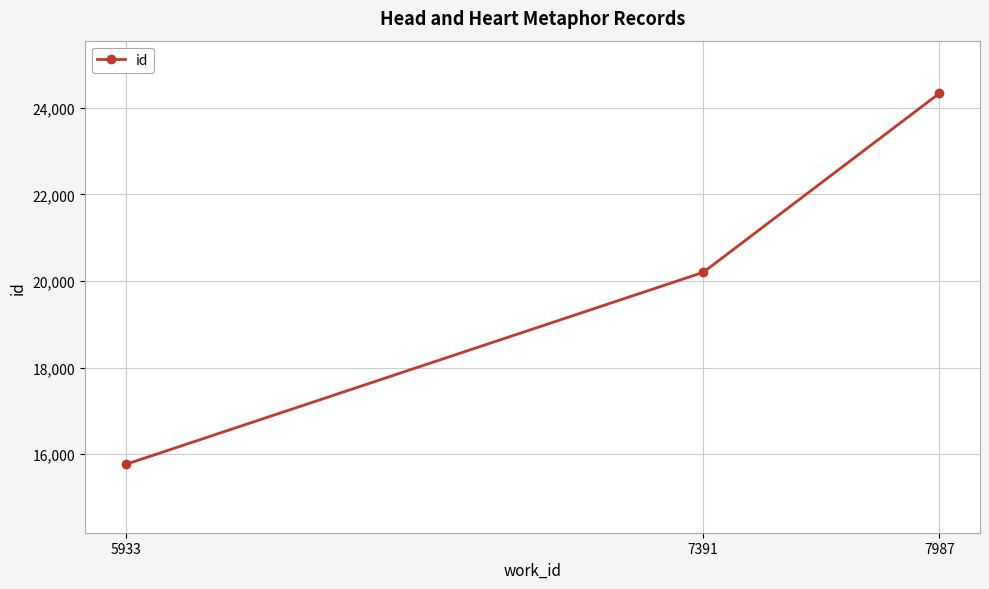

What is the change in value from 5933 to 7391?

+4434